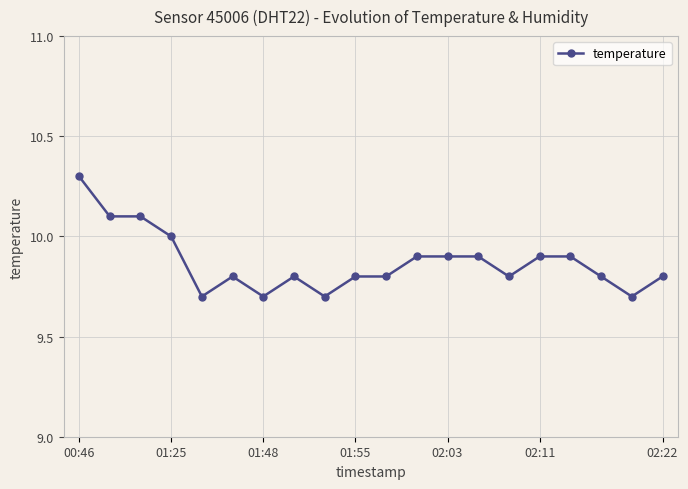

Does the chart have visible grid lines?

Yes